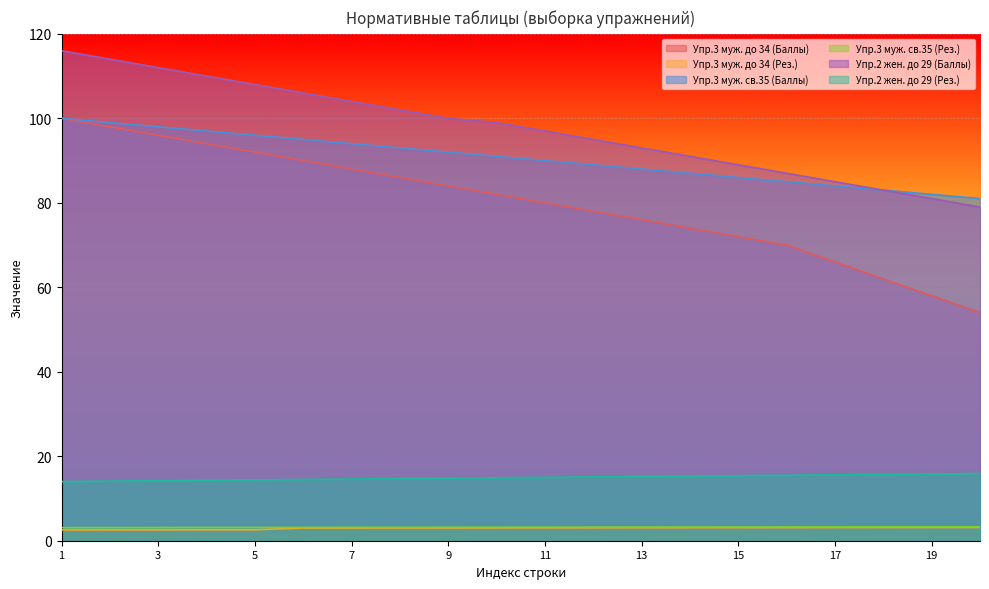

Which series changed the most between 1 and 3?

Упр.3 муж. до 34 (Баллы)